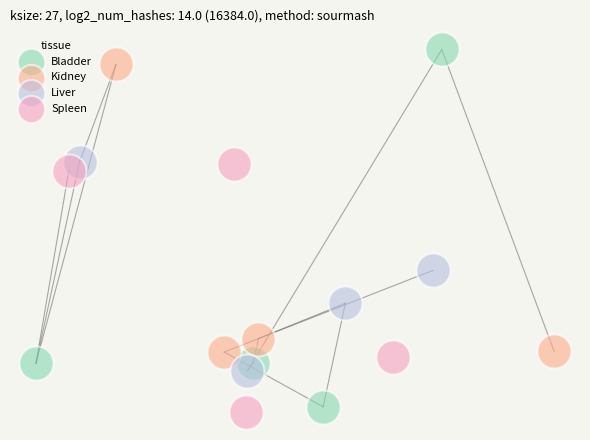

What are all the series names shown in the legend?

Bladder, Kidney, Liver, Spleen